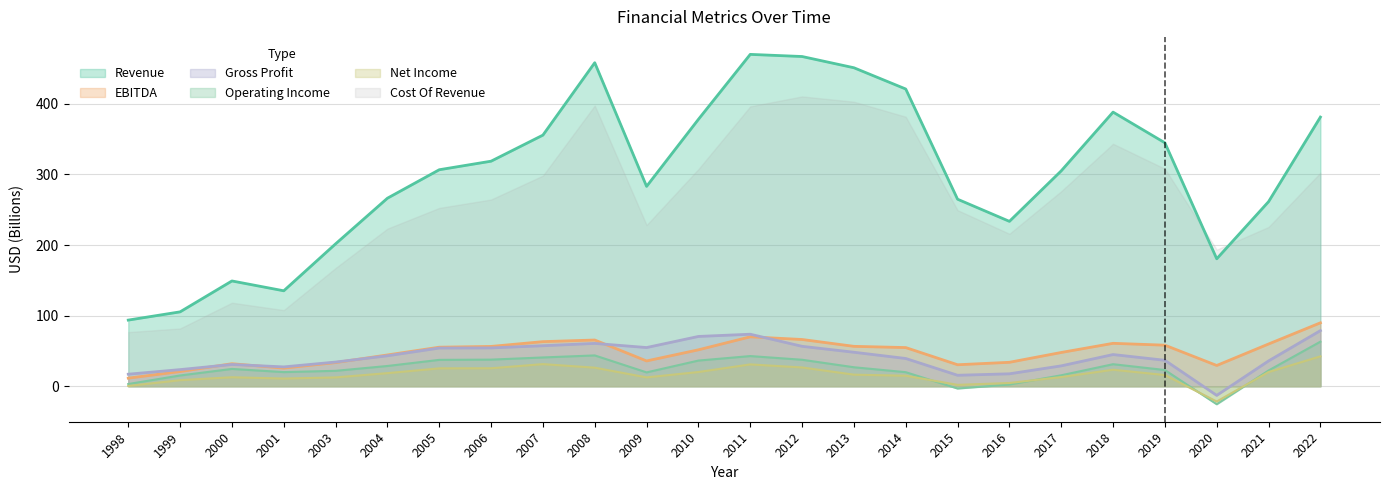

What is the difference between the maximum and minimum values in the Net Income series?

64.0